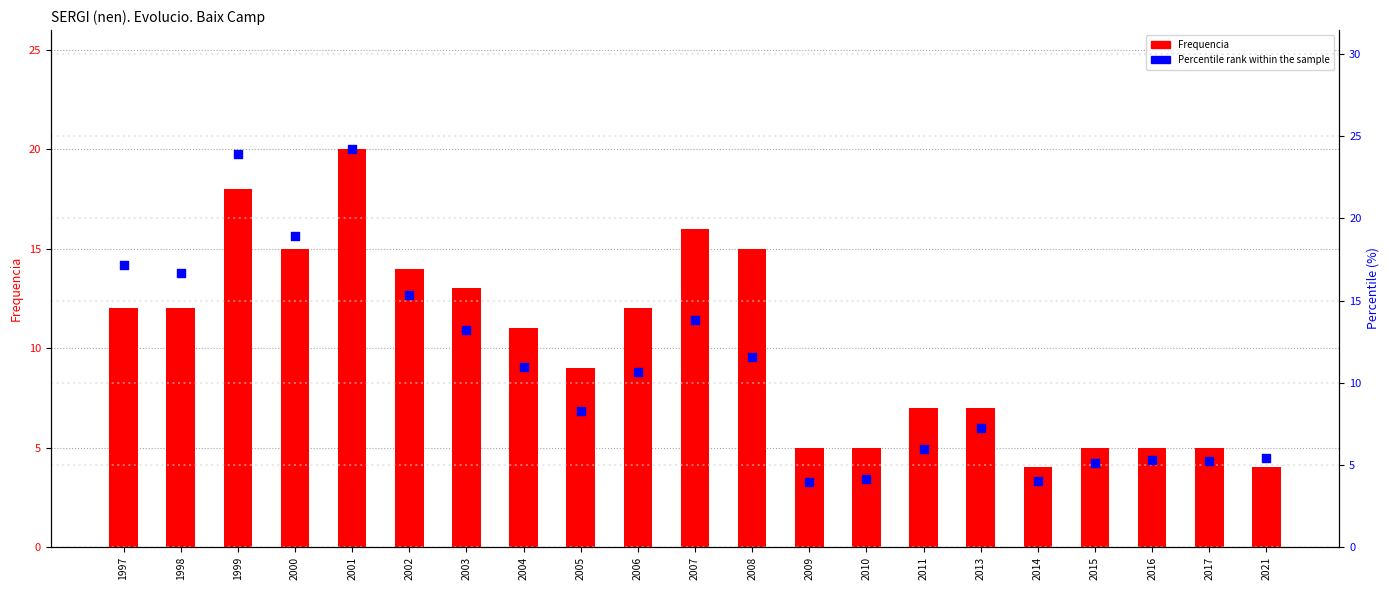

What are all the series names shown in the legend?

Frequencia, Percentile rank